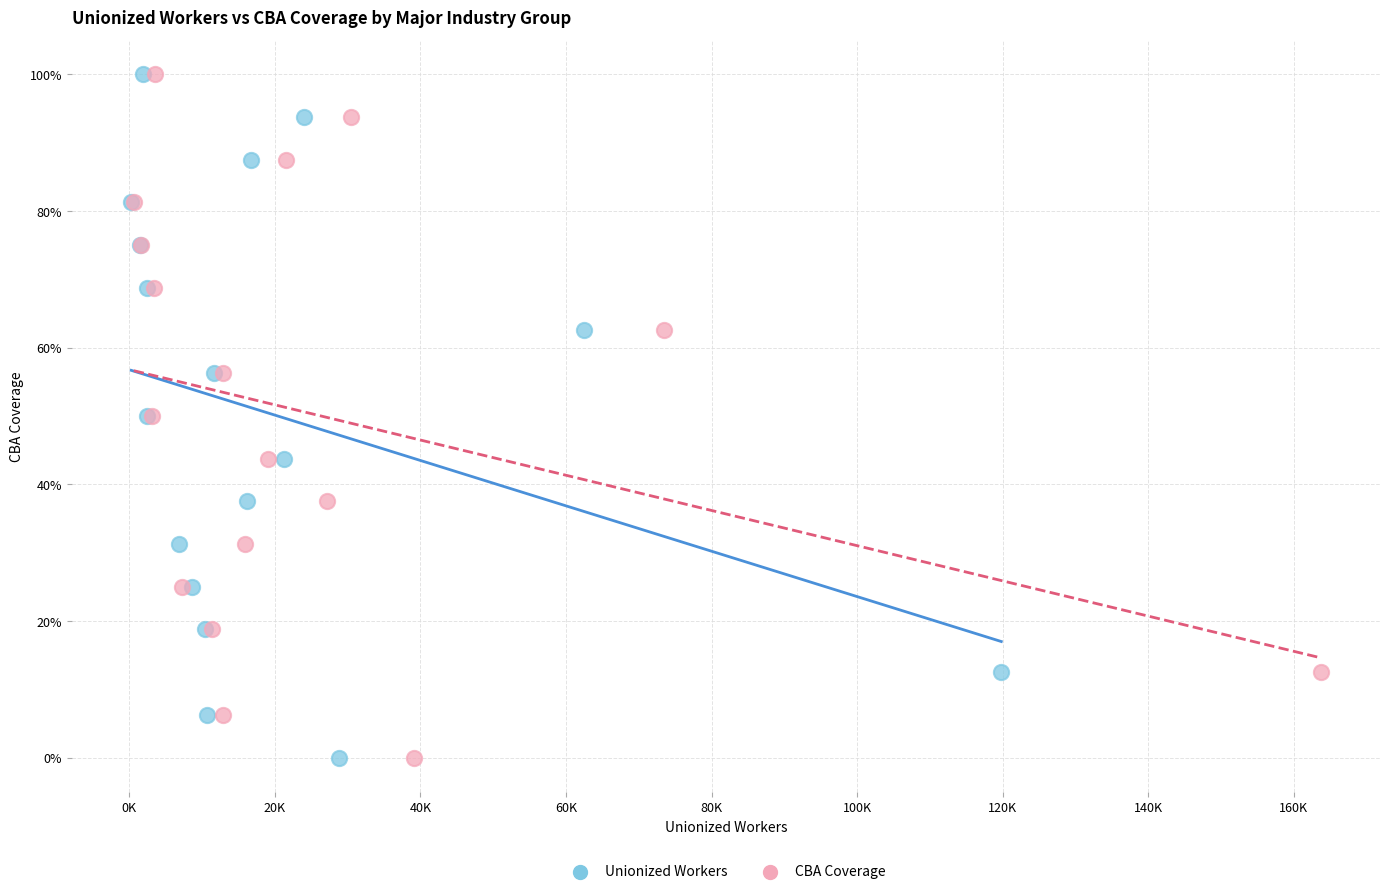

What are all the series names shown in the legend?

Unionized Workers, CBA Coverage